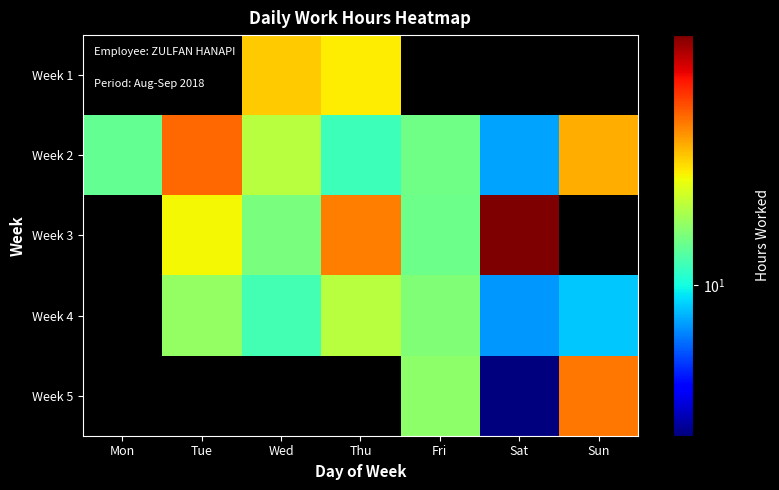

At which label does Week 4 first exceed 9?

Tue